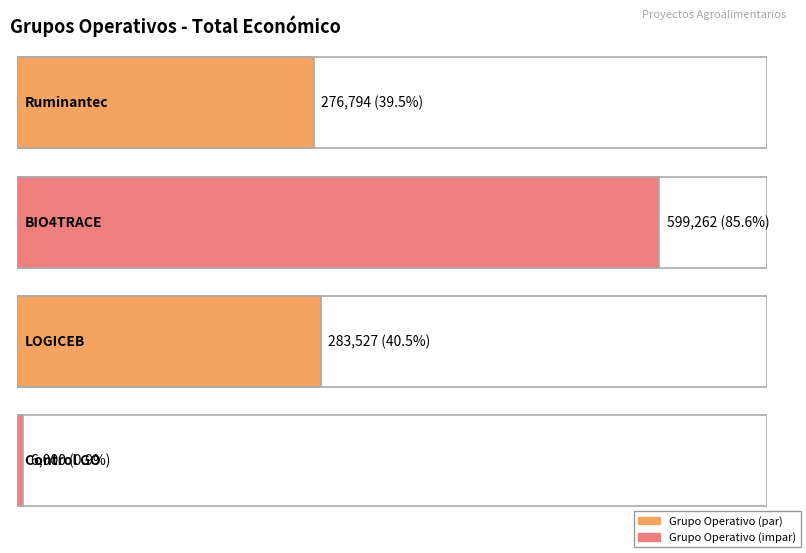

Reading left to right, transcribe all the data shown in this chart.

Ruminantec=276794	BIO4TRACE=599262	LOGICEB=283527	Control GO=6000